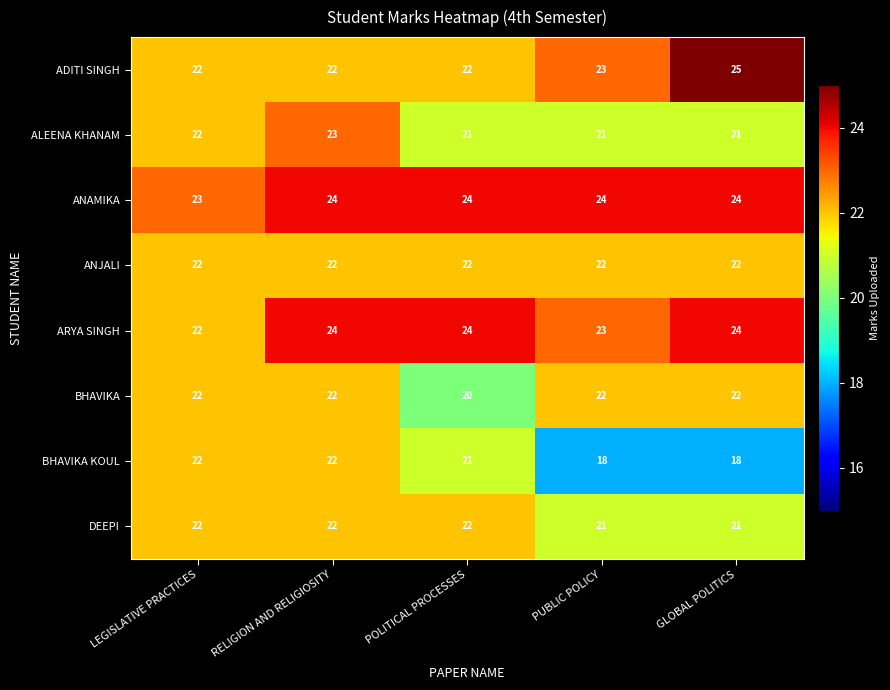

What is the sum of all ANJALI values?

110